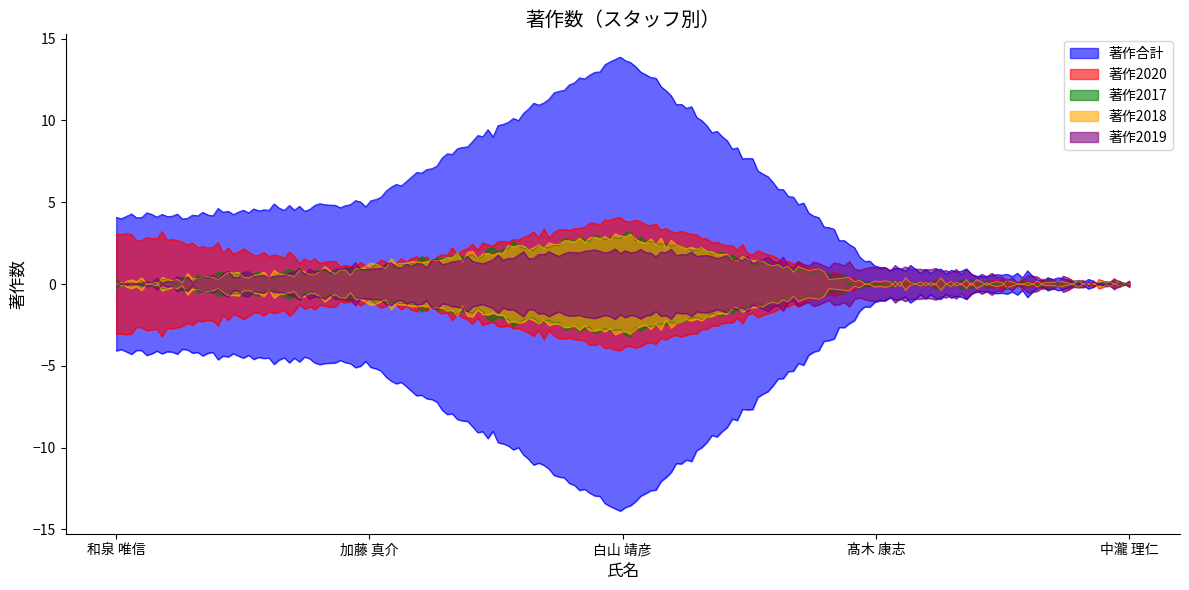

How many distinct data groups are displayed?

5